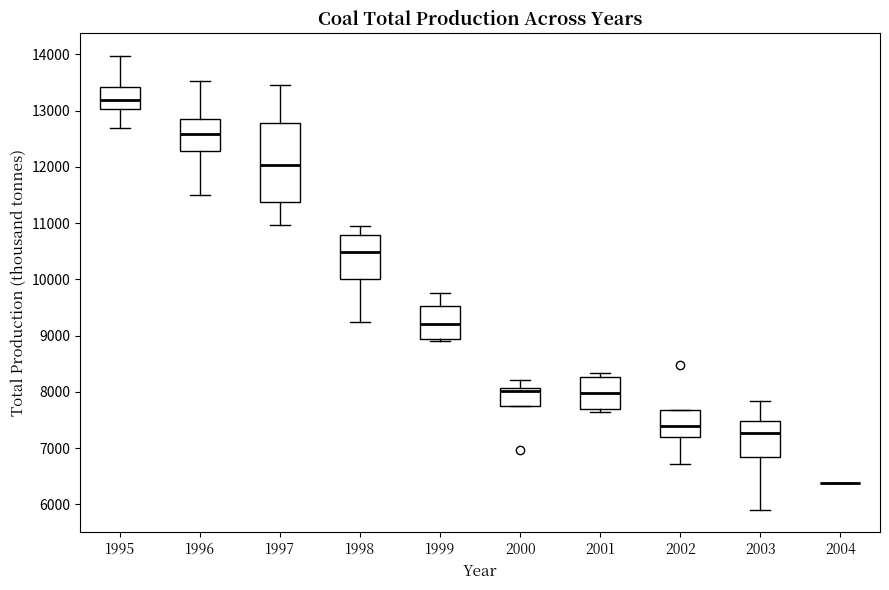

Reading left to right, read every box against the y-axis: the position of its median line, the range the box covers, and the ends of its whiskers. The values are not printed on the chart, so give them approximately, as read against the axis.

1995: median 13200, box 13000 to 13400, whiskers 12700 to 14000
1996: median 12600, box 12300 to 12900, whiskers 11500 to 13500
1997: median 12000, box 11400 to 12800, whiskers 11000 to 13500
1998: median 10500, box 10000 to 10800, whiskers 9300 to 11000
1999: median 9200, box 8900 to 9500, whiskers 8900 to 9800
2000: median 8000, box 7700 to 8100, whiskers 7700 to 8200
2001: median 8000, box 7700 to 8300, whiskers 7700 (just below the box's lower edge) to 8300 (just above the box's upper edge)
2002: median 7400, box 7200 to 7700, whiskers 6700 to 7700
2003: median 7300, box 6800 to 7500, whiskers 5900 to 7800
2004: box collapsed to a line at 6400, whiskers 6400 to 6400